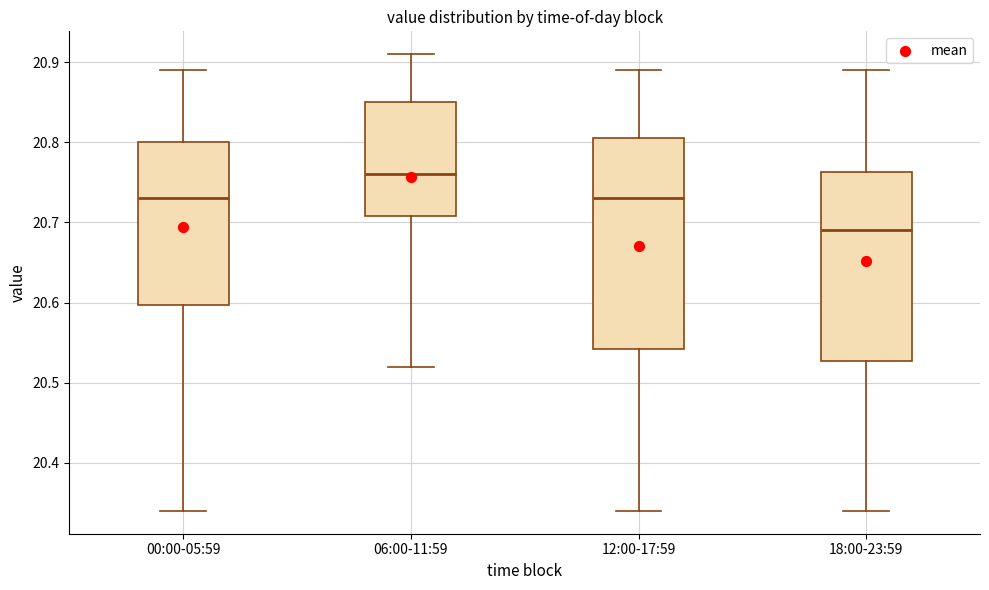

Reading left to right, read every box against the y-axis: the position of its median line, the range the box covers, and the ends of its whiskers. The values are not printed on the chart, so give them approximately, as read against the axis.

00:00-05:59: median 20.73, box 20.60 to 20.80, whiskers 20.34 to 20.89
06:00-11:59: median 20.76, box 20.71 to 20.85, whiskers 20.52 to 20.91
12:00-17:59: median 20.73, box 20.54 to 20.81, whiskers 20.34 to 20.89
18:00-23:59: median 20.69, box 20.53 to 20.76, whiskers 20.34 to 20.89